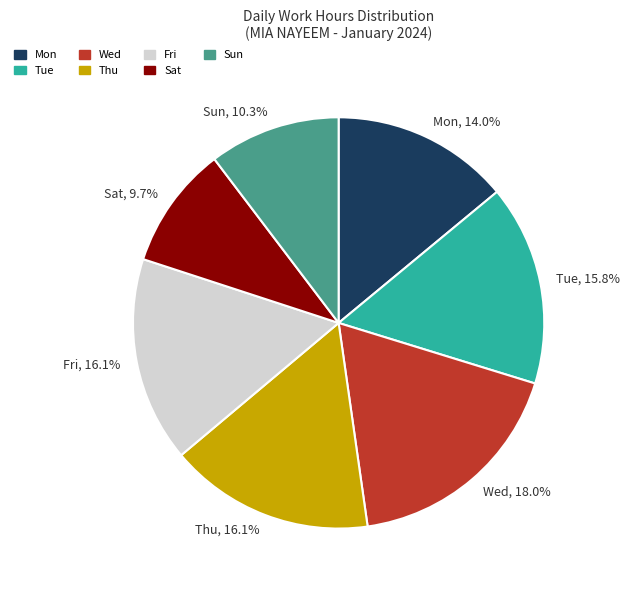

Between Thu and Wed, which is larger?

Wed